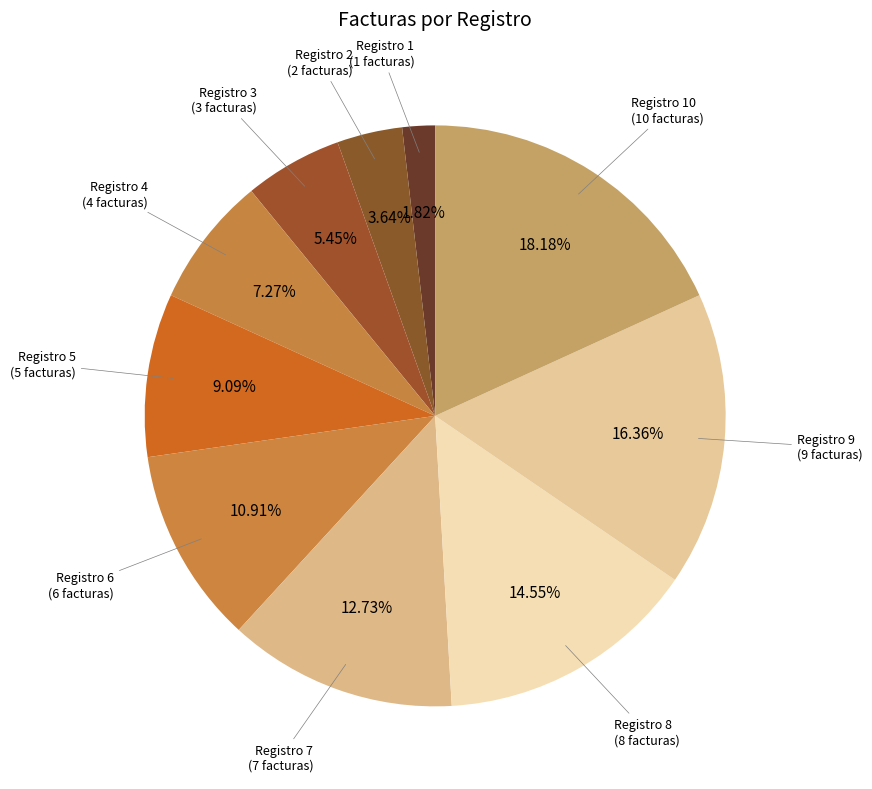

To the nearest percent, what is the difference between the largest and smallest slice percentages?

16%